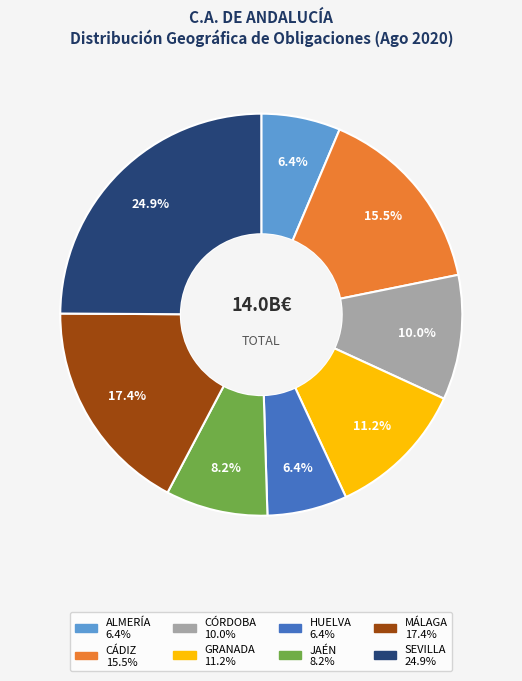

The SEVILLA slice represents 19% of the pie. True or false?

False